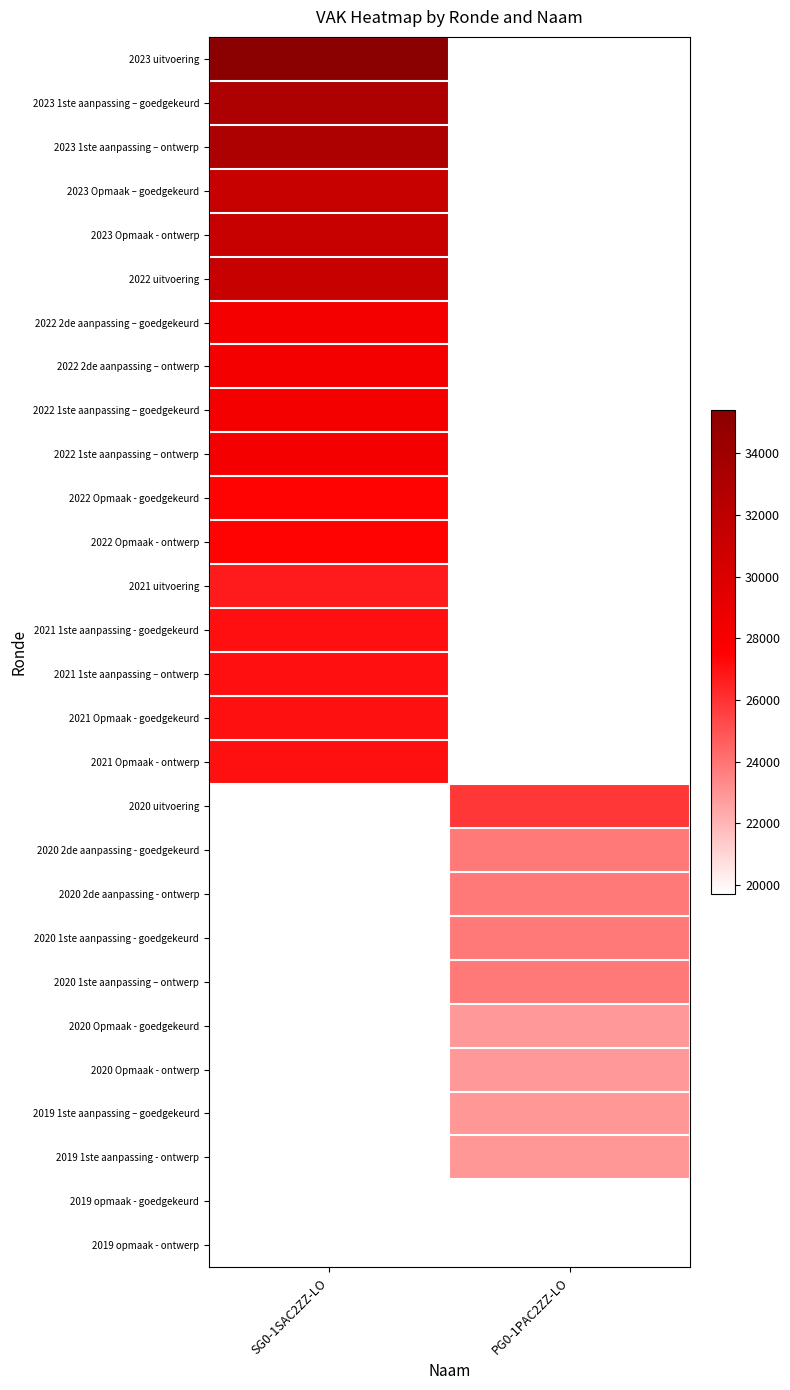

List the series in order of their overall mean, highest first.

2023 uitvoering, 2023 1ste aanpassing – goedgekeurd, 2023 1ste aanpassing – ontwerp, 2023 Opmaak – goedgekeurd, 2023 Opmaak - ontwerp, 2022 uitvoering, 2022 2de aanpassing – goedgekeurd, 2022 2de aanpassing – ontwerp, 2022 1ste aanpassing – goedgekeurd, 2022 1ste aanpassing – ontwerp, 2022 Opmaak - goedgekeurd, 2022 Opmaak - ontwerp, 2021 uitvoering, 2021 1ste aanpassing - goedgekeurd, 2021 1ste aanpassing – ontwerp, 2021 Opmaak - goedgekeurd, 2021 Opmaak - ontwerp, 2020 uitvoering, 2020 2de aanpassing - goedgekeurd, 2020 2de aanpassing - ontwerp, 2020 1ste aanpassing - goedgekeurd, 2020 1ste aanpassing – ontwerp, 2020 Opmaak - goedgekeurd, 2020 Opmaak - ontwerp, 2019 1ste aanpassing – goedgekeurd, 2019 1ste aanpassing - ontwerp, 2019 opmaak - goedgekeurd, 2019 opmaak - ontwerp